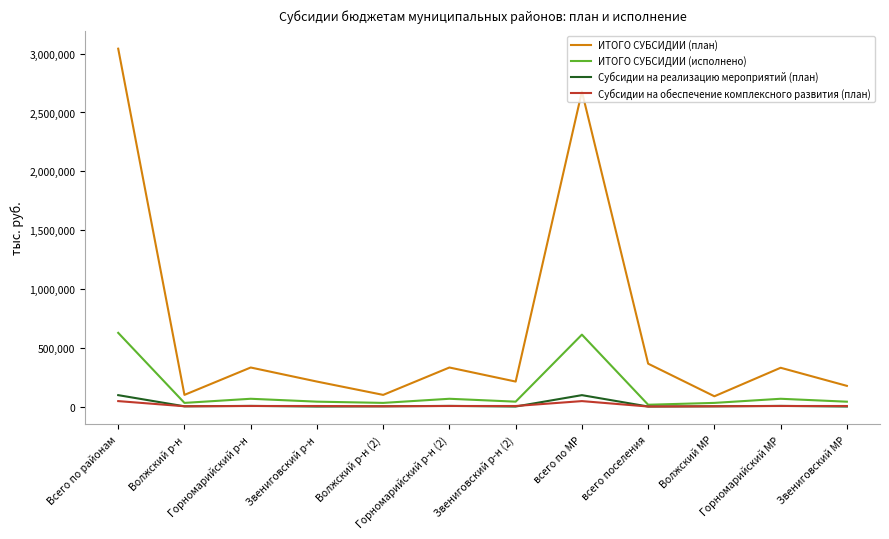

Which series changed the most between всего по МР and всего поселения?

ИТОГО СУБСИДИИ (план)